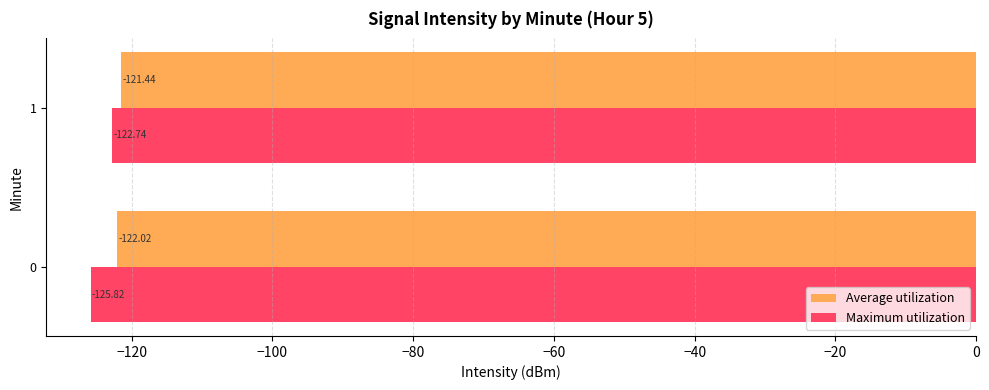

At how many categories does at least one series exceed -123?

2